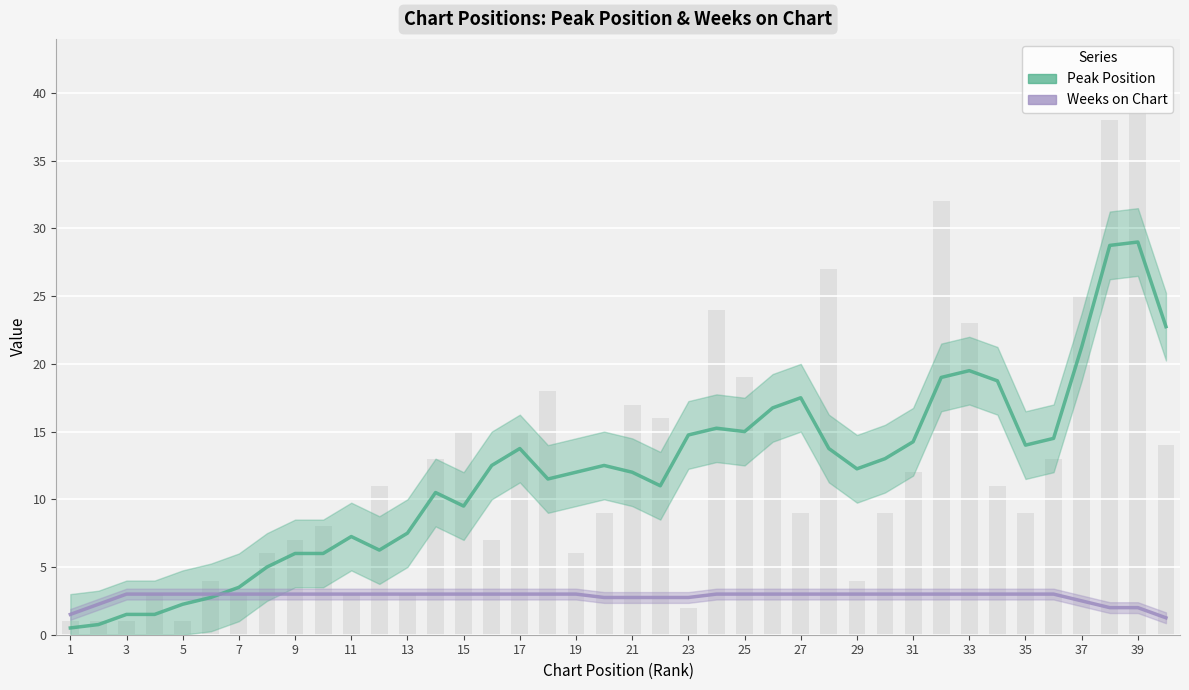

Does the chart contain stacked bars?

No